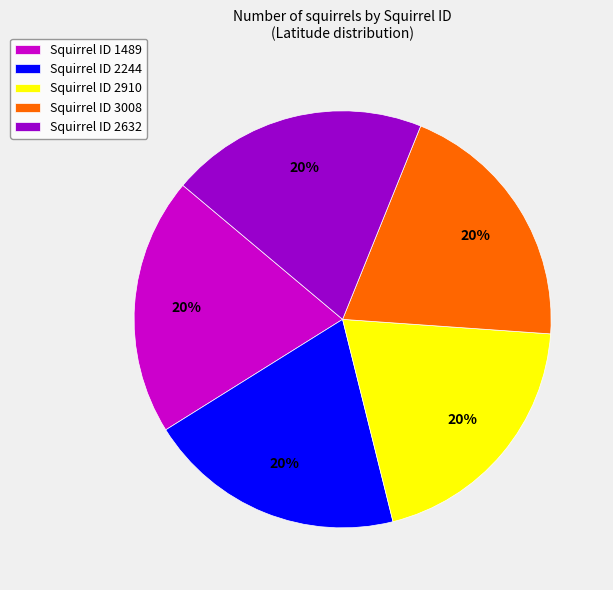

What is the ratio of the value at Squirrel ID 3008 to the value at Squirrel ID 2244?

1.0